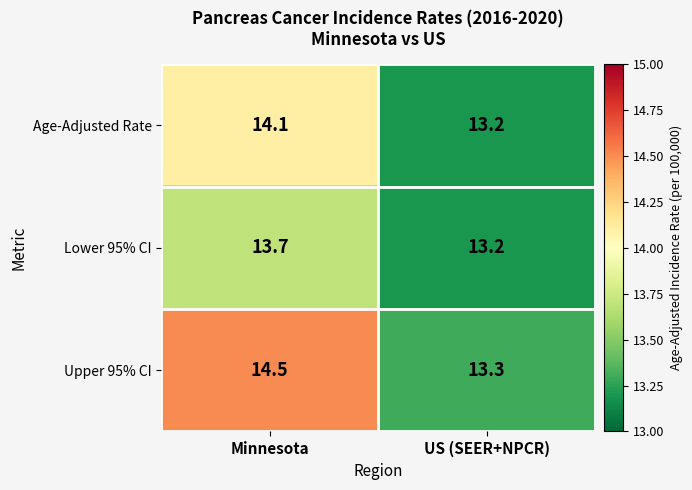

What value does the Age-Adjusted Rate series have at Minnesota?

14.1